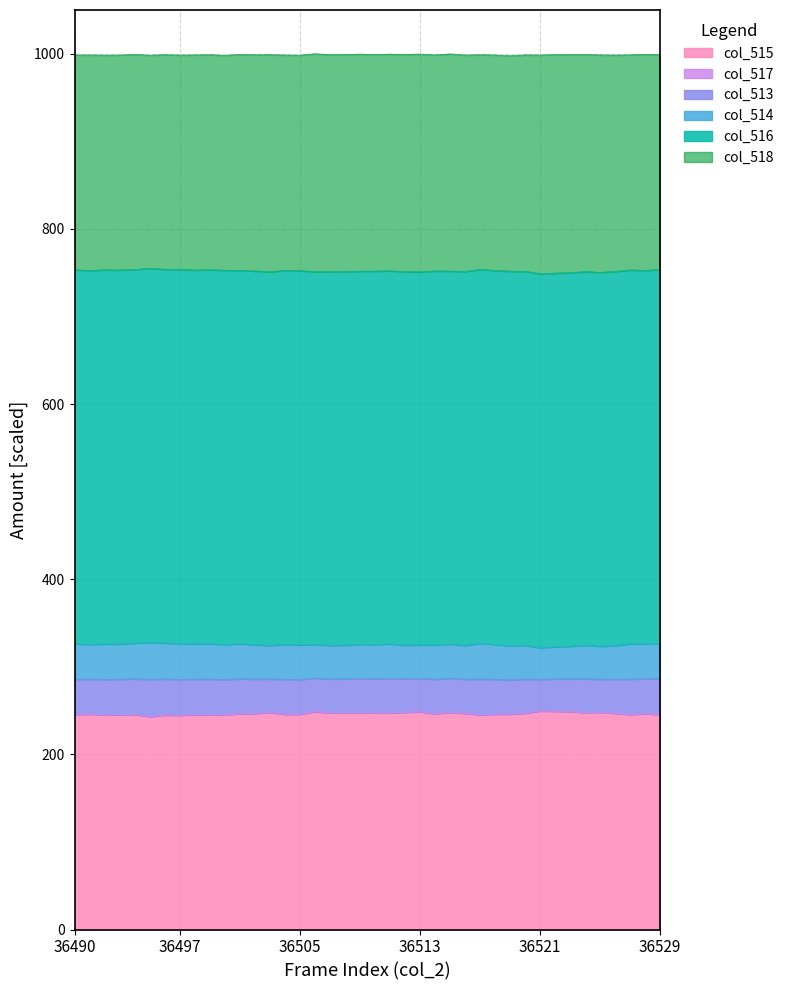

Where is the first local minimum for col_515?

36492